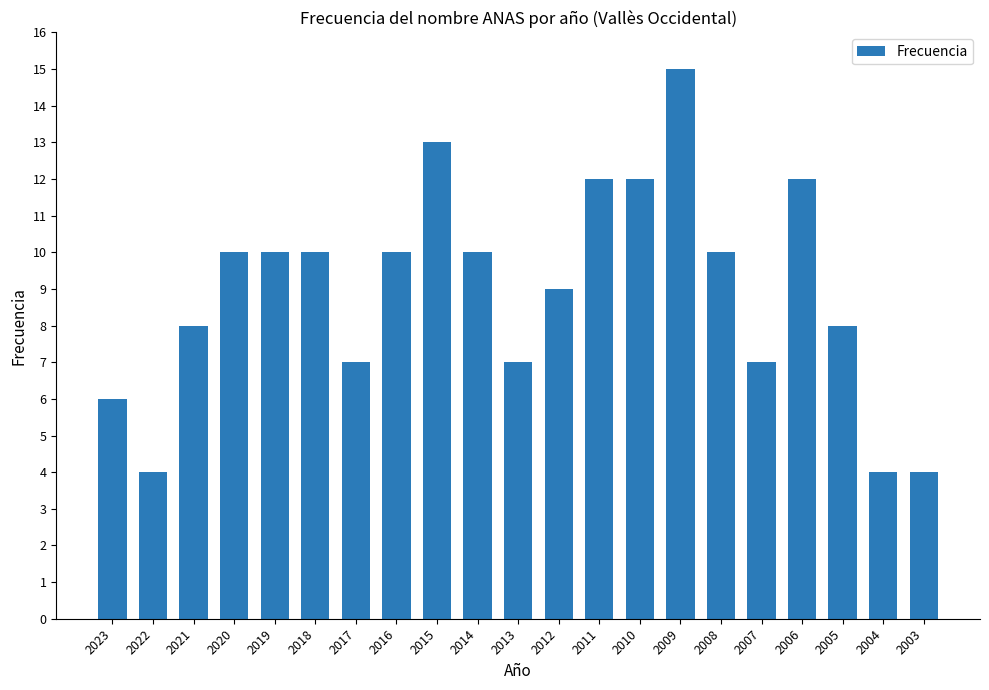

What is the ratio of the value at 2010 to the value at 2018?

1.2